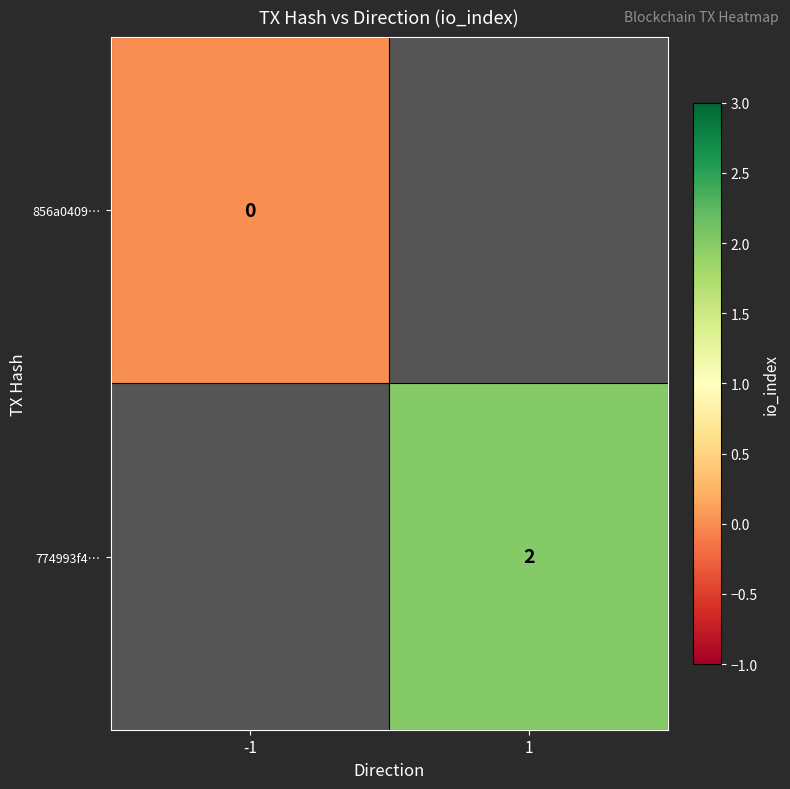

How many series are shown in this chart?

2